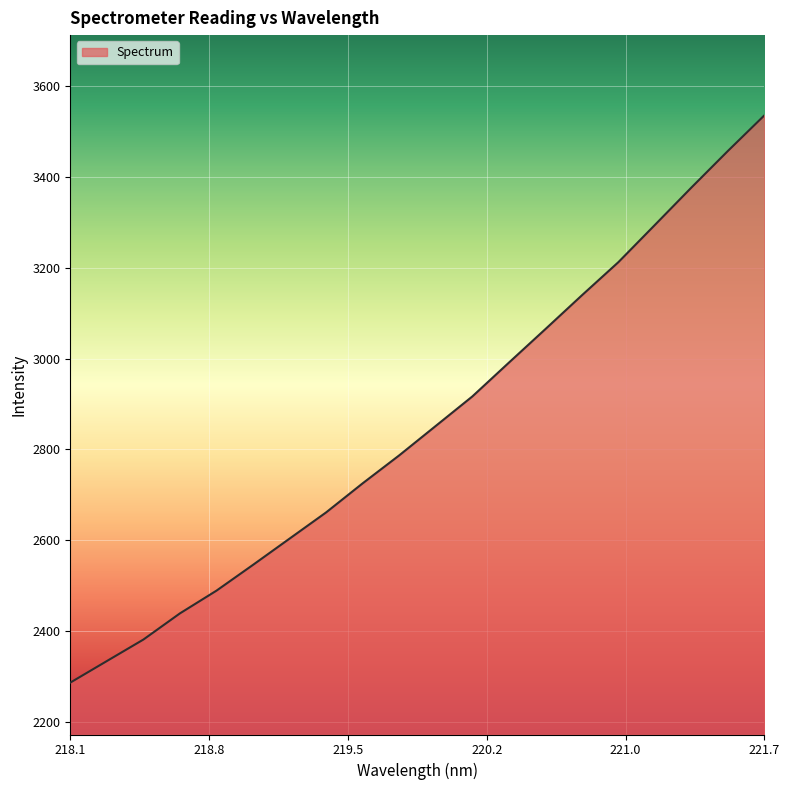

What is the greatest value displayed?

3536.0